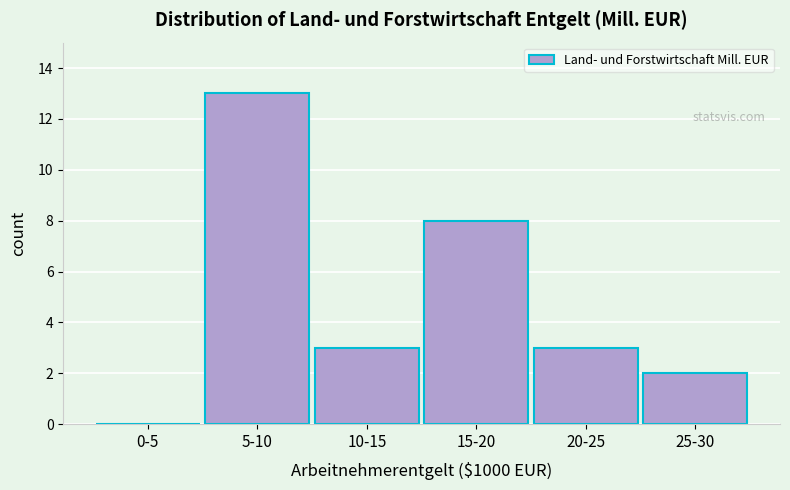

Reading left to right, transcribe all the data shown in this chart.

0-5=0	5-10=13	10-15=3	15-20=8	20-25=3	25-30=2